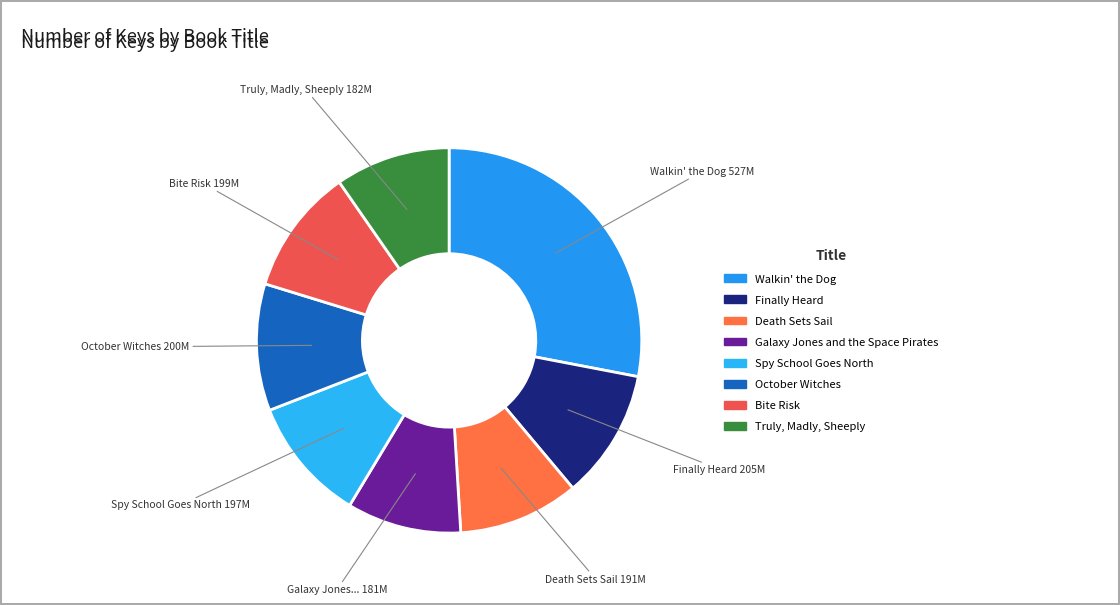

What is the ratio of the value at Walkin' the Dog to the value at Truly, Madly, Sheeply?

2.9